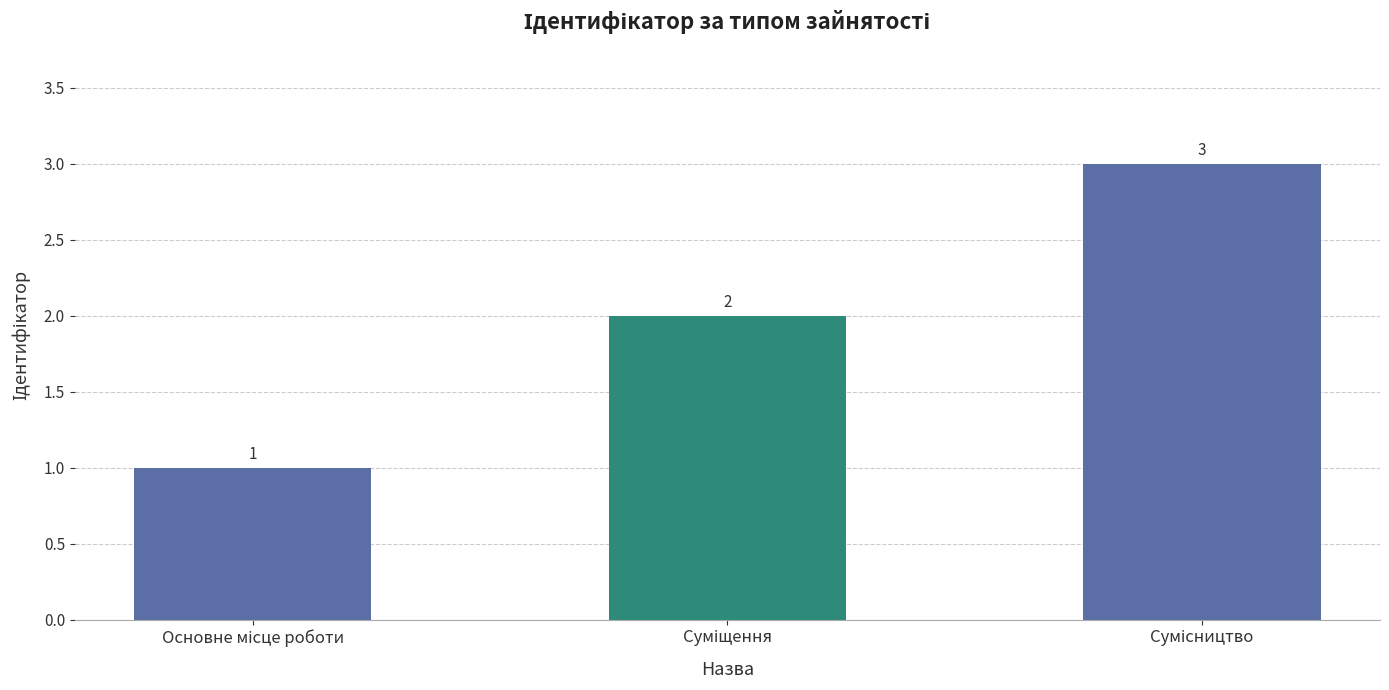

What is the greatest value displayed?

3